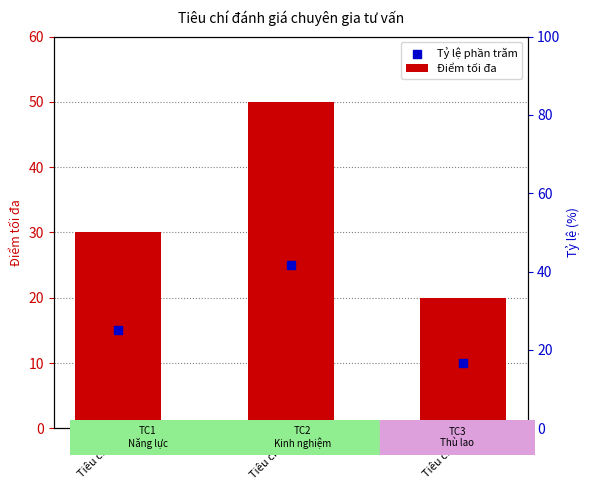

At how many categories does at least one series exceed 21?

2